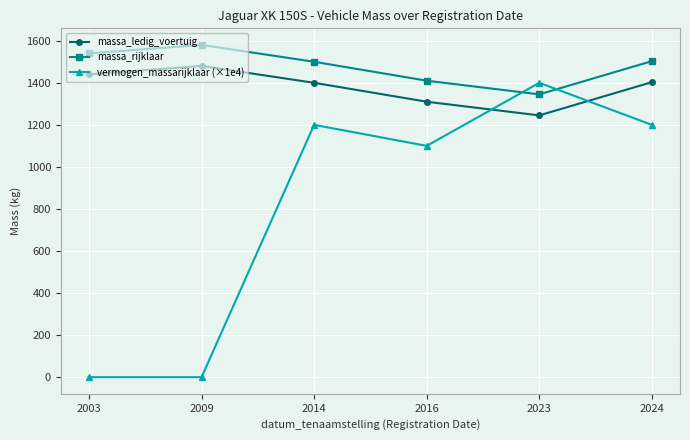

What is the value of the massa_ledig_voertuig point at the 6th from the left?

1403.0